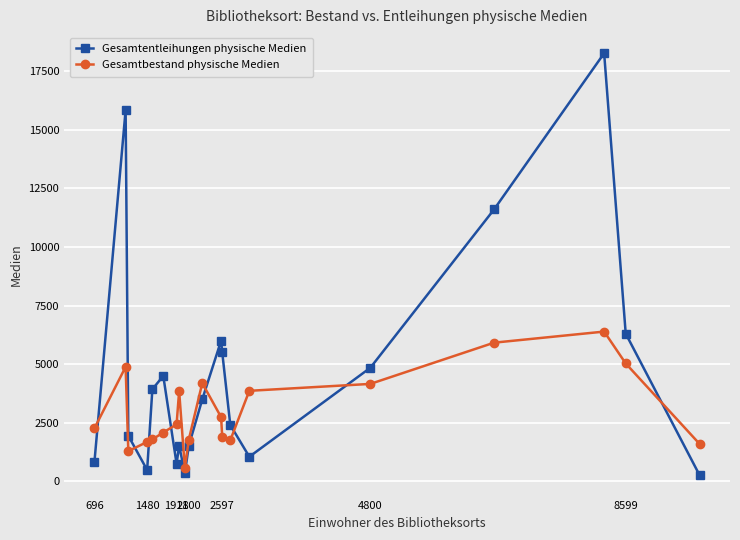

True or false: Gesamtbestand physische Medien has more than 0 interior local peaks.

True